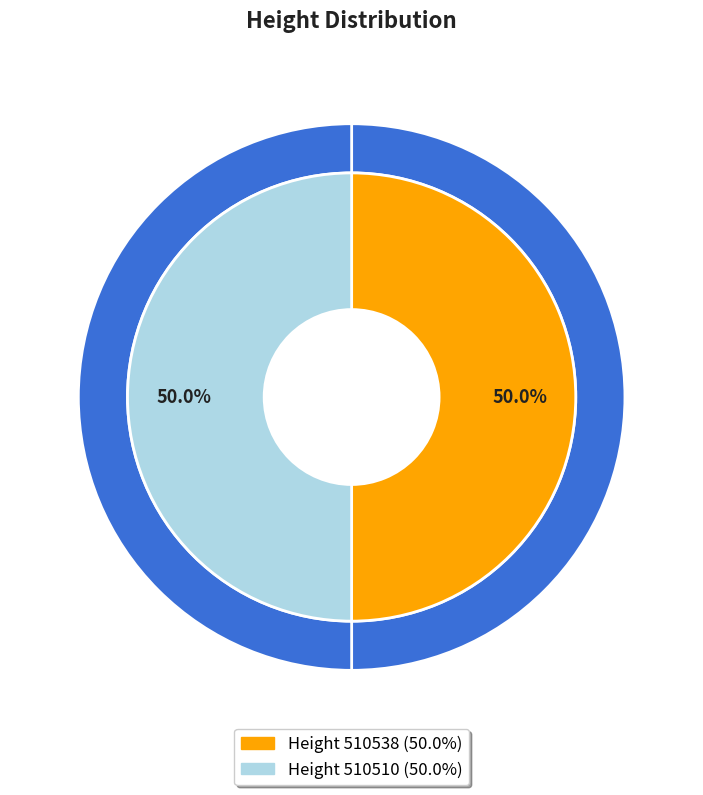

The 510538 slice represents 50% of the pie. True or false?

True